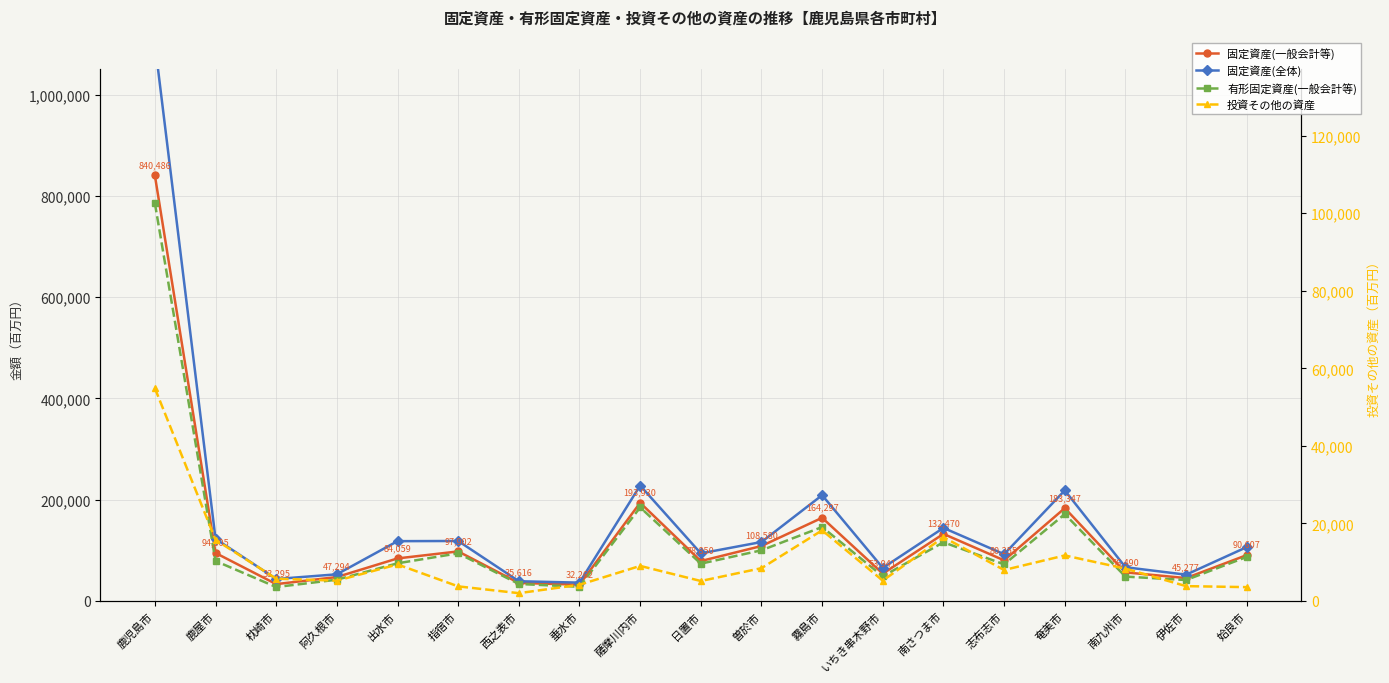

What is the sum of the 固定資産(一般会計等) values at 志布志市 and 鹿屋市?

175060